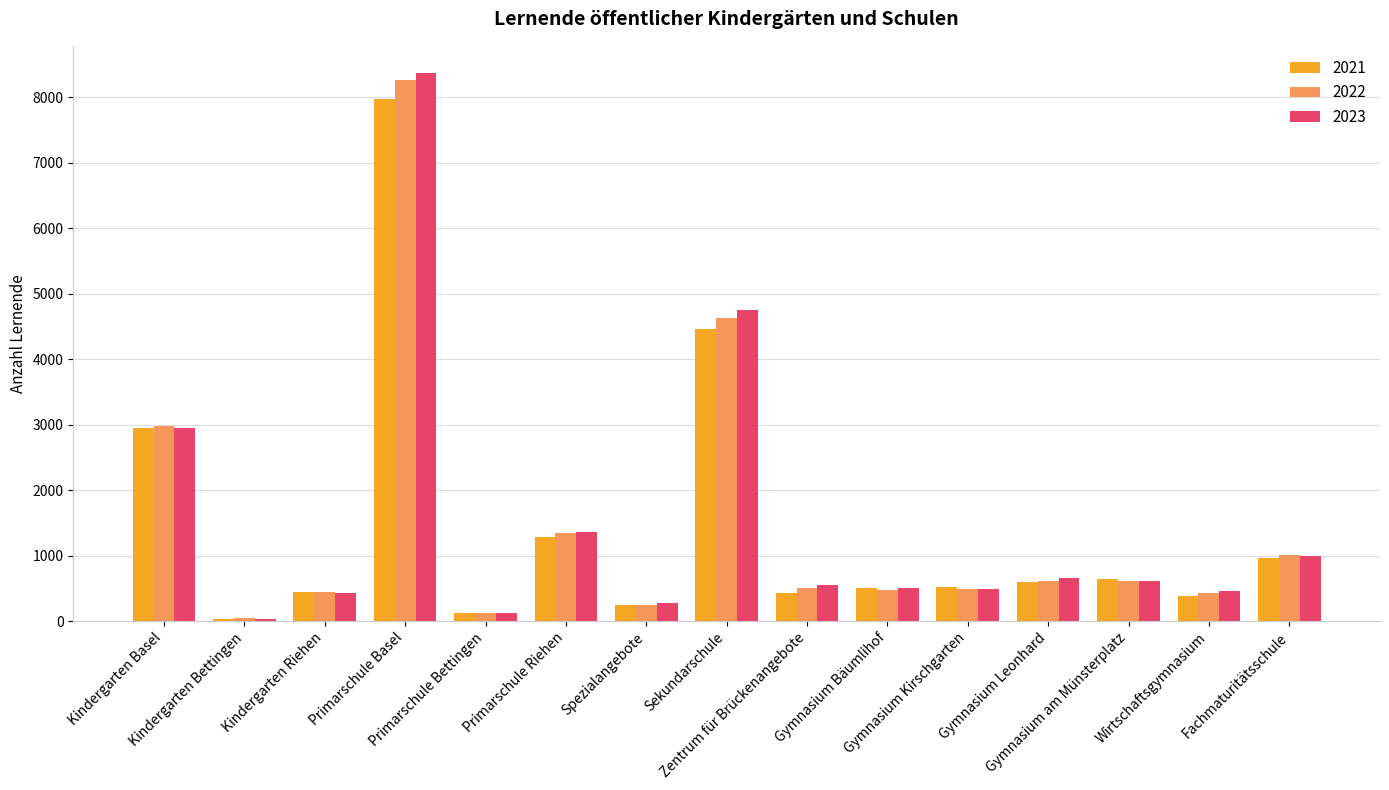

How many bars are there in each group?

3